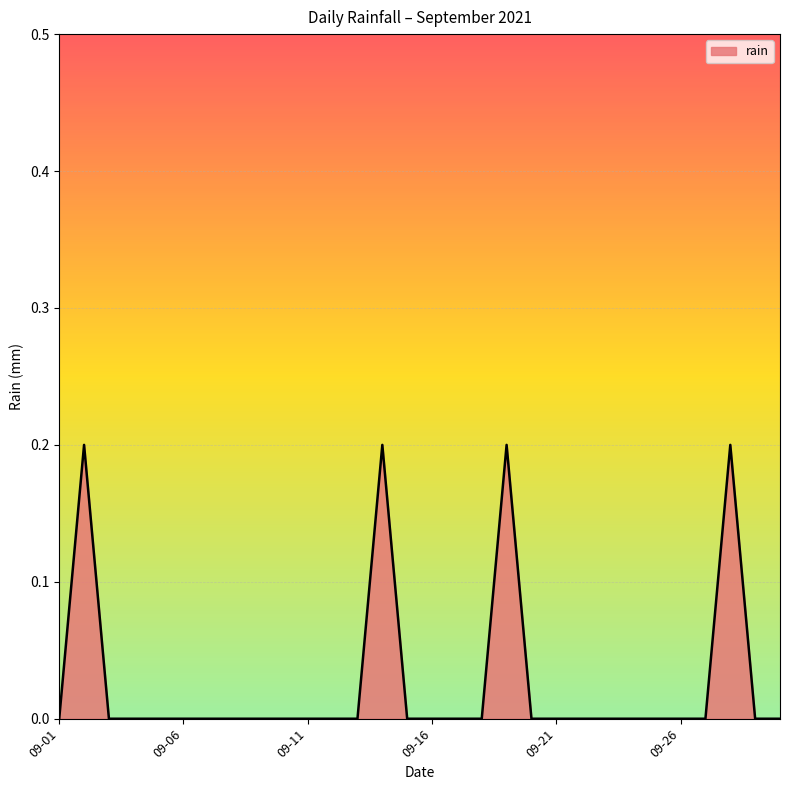

How many lines are shown in the chart?

1